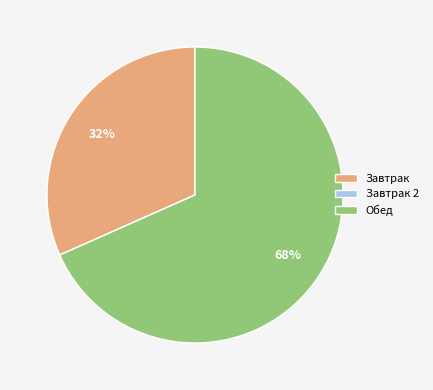

Combined, do Обед and Завтрак account for over 50%?

Yes